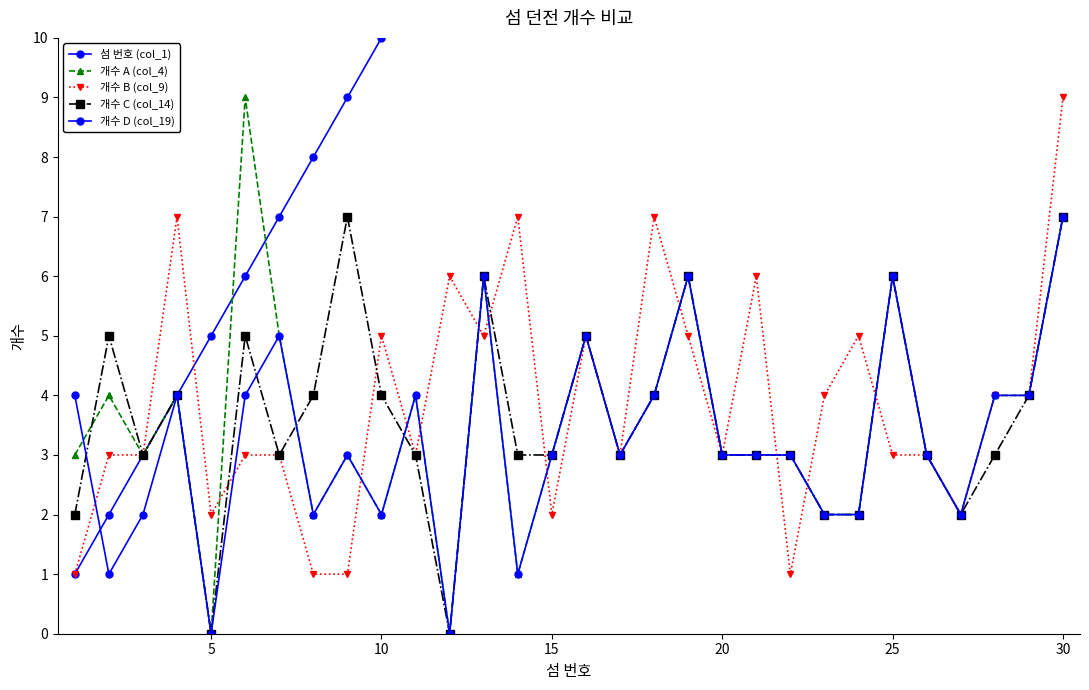

Which series ends up on top after the final intersection of 섬 번호 (col_1) and 개수 A (col_4)?

섬 번호 (col_1)